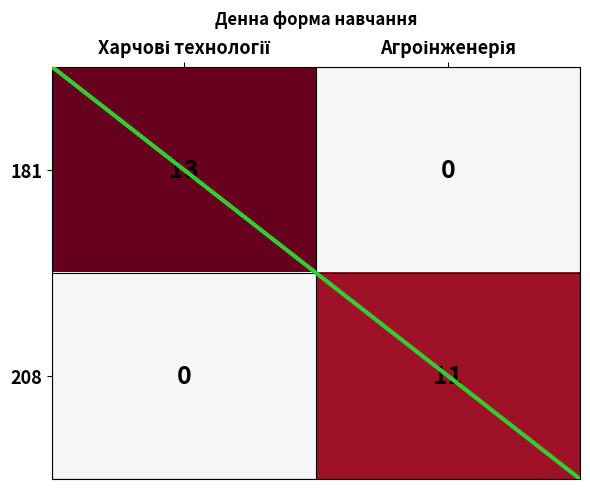

What is the average value of the 208 series?

6